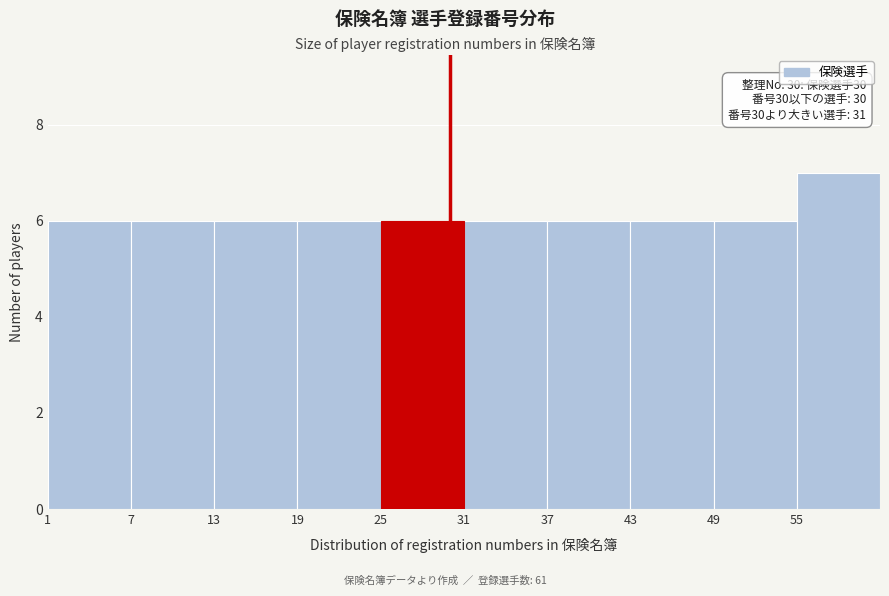

Over which range of the x-axis is the bar tallest?

55 to 61